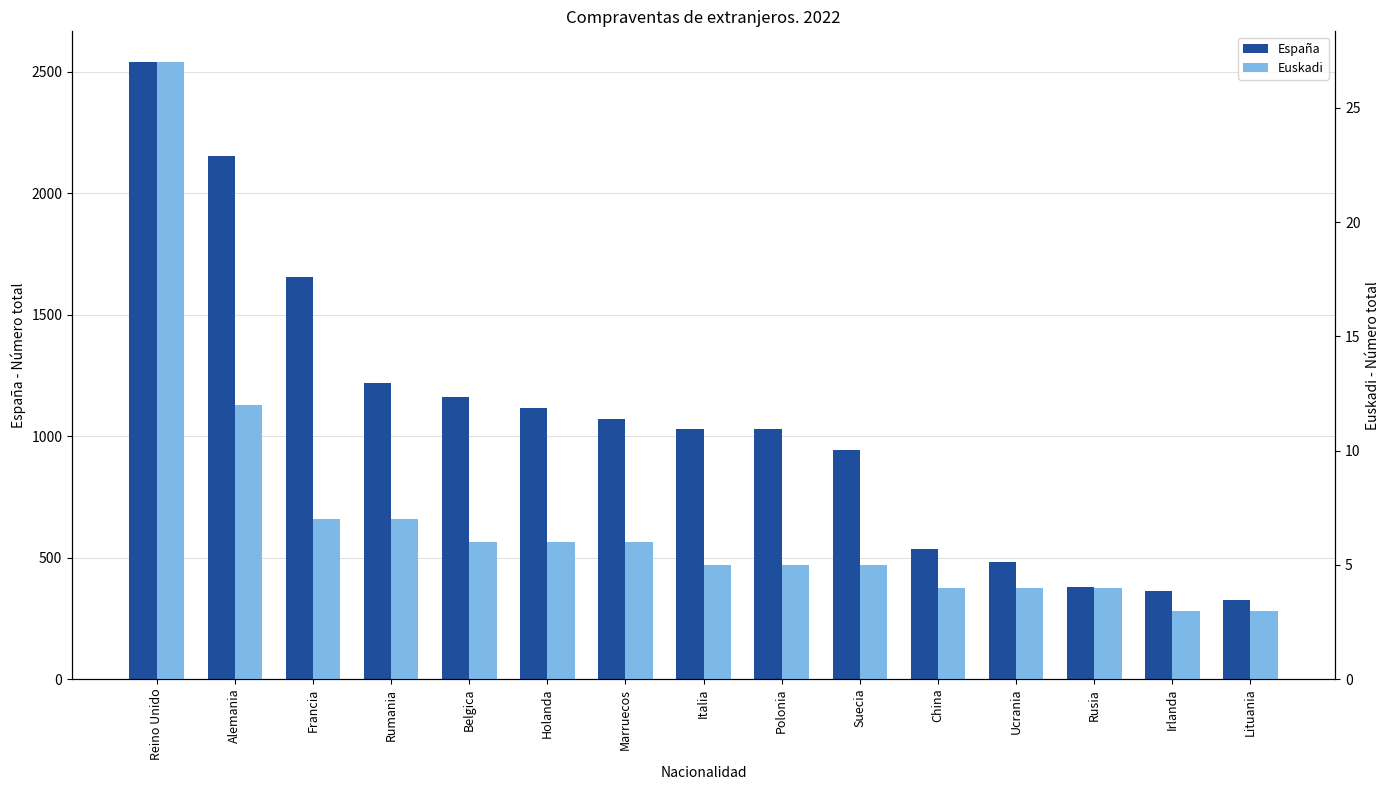

What position from the left is Rumania?

4